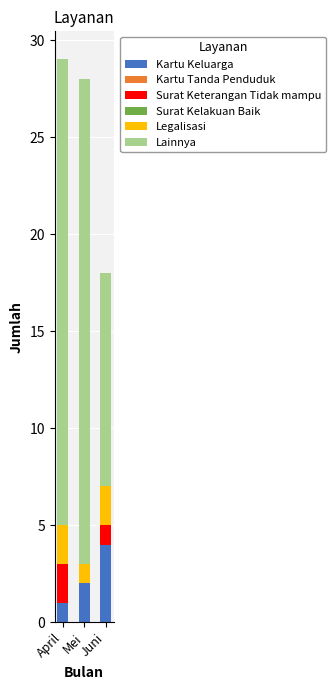

What is the total value across all series at Juni?

18